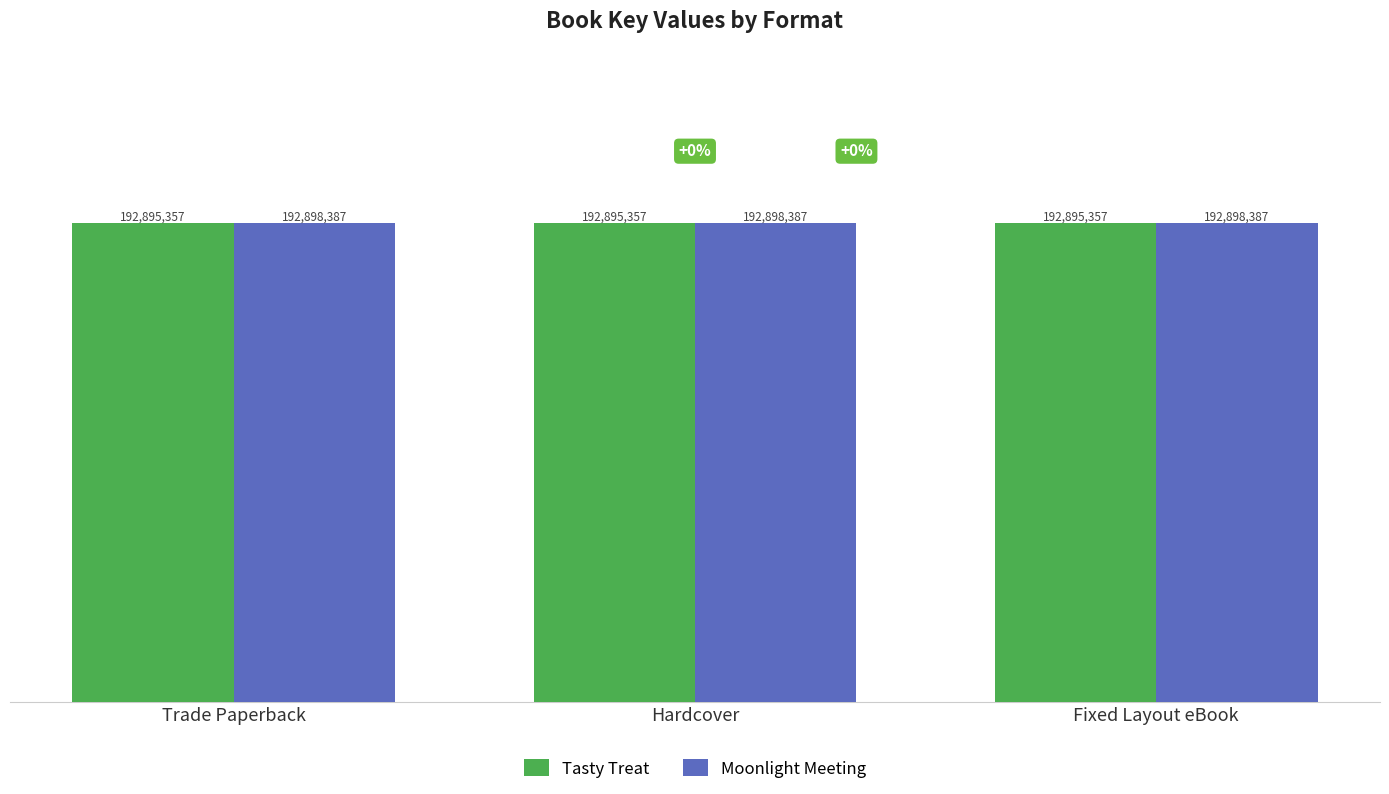

Reading left to right, transcribe all the data shown in this chart.

Tasty Treat: 192.9	192.9	192.9
Moonlight Meeting: 192.9	192.9	192.9